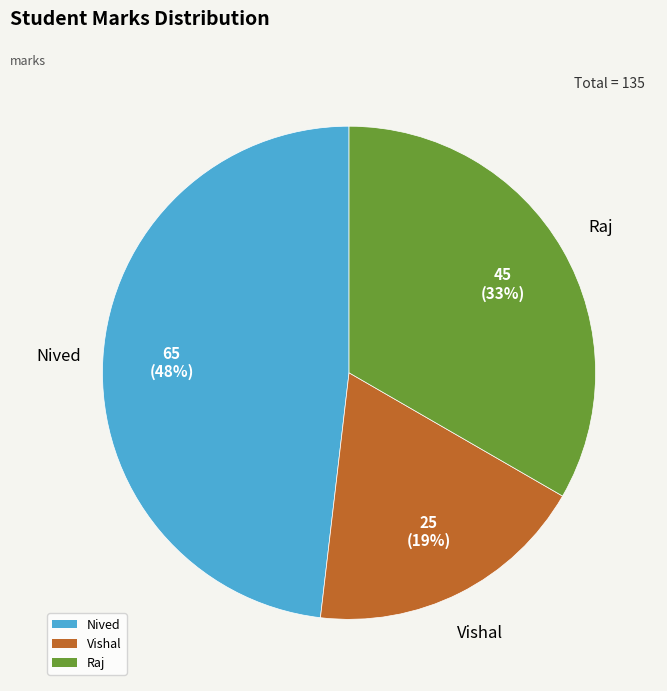

What percentage is the Nived slice, to the nearest percent?

48%